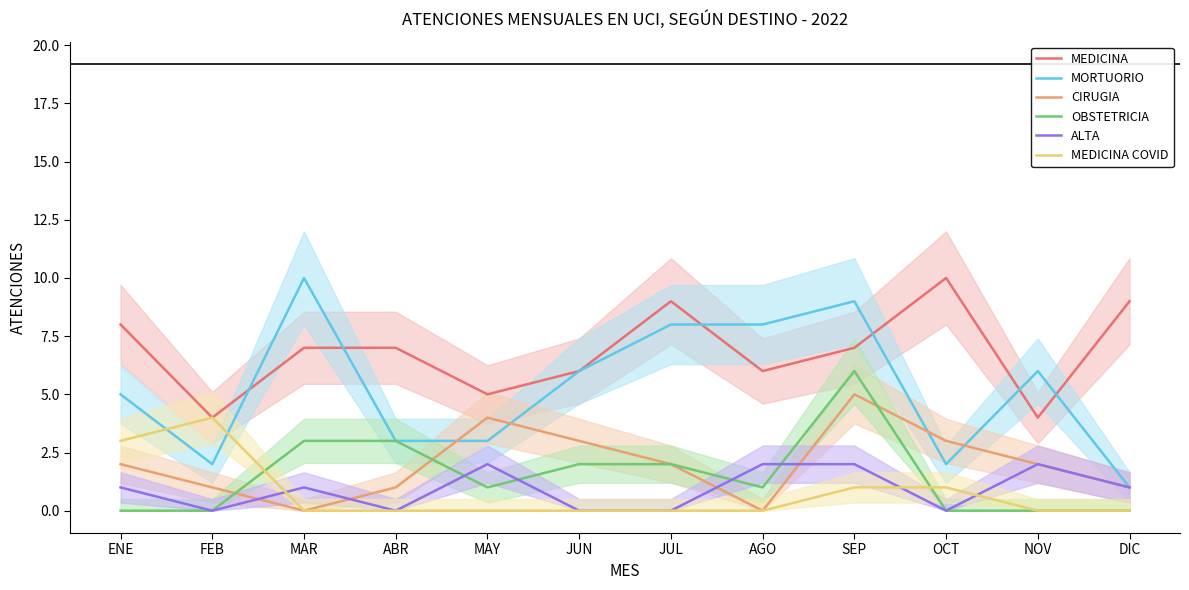

What is the difference between the maximum and minimum values in the MEDICINA series?

6